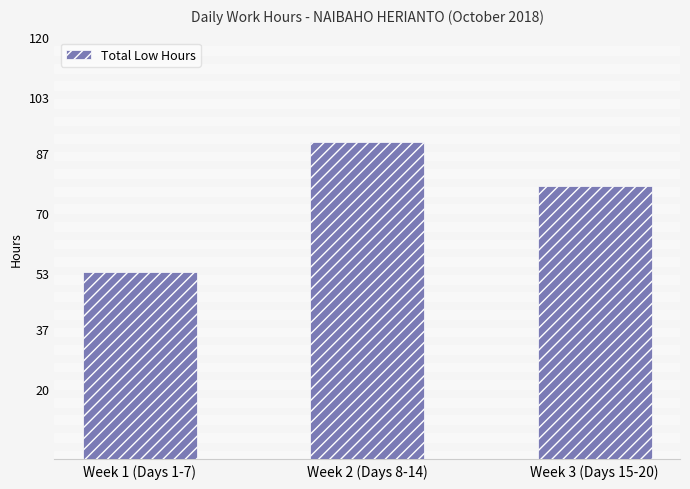

What is the change in value from Week 1 (Days 1-7) to Week 2 (Days 8-14)?

+37.1